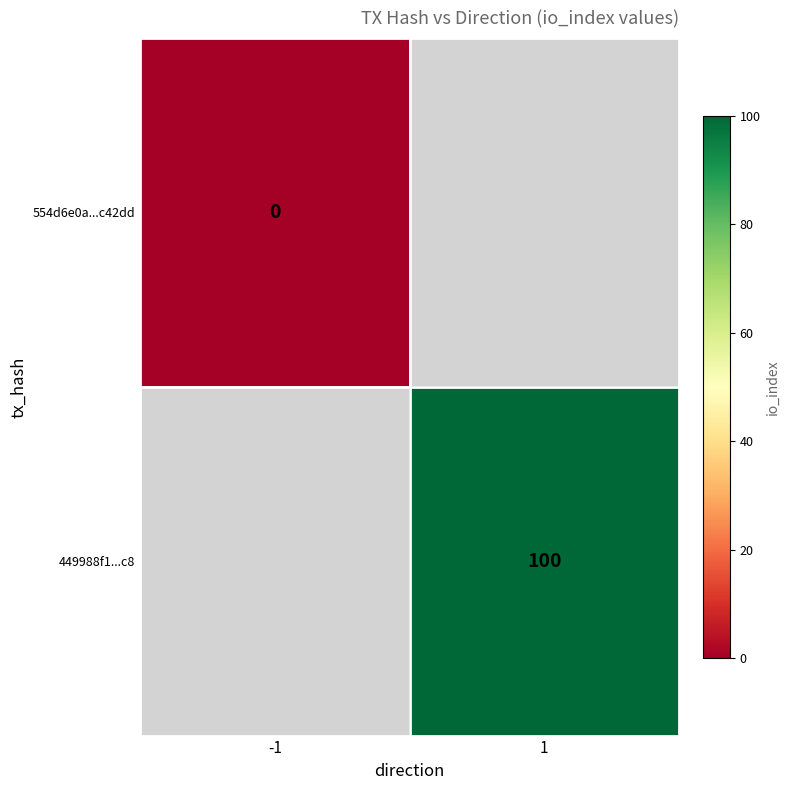

Is it true that 449988f1...c8 equals 100 at 1?

True